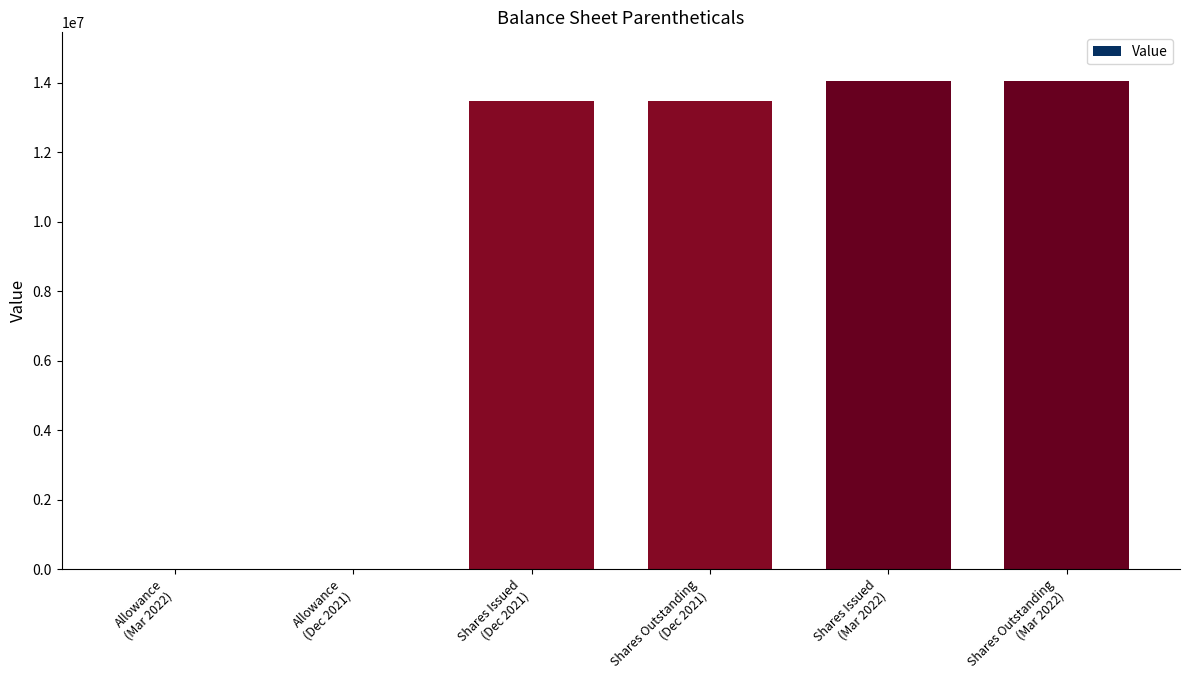

Is it true that the value at Allowance
(Mar 2022) is 49?

True